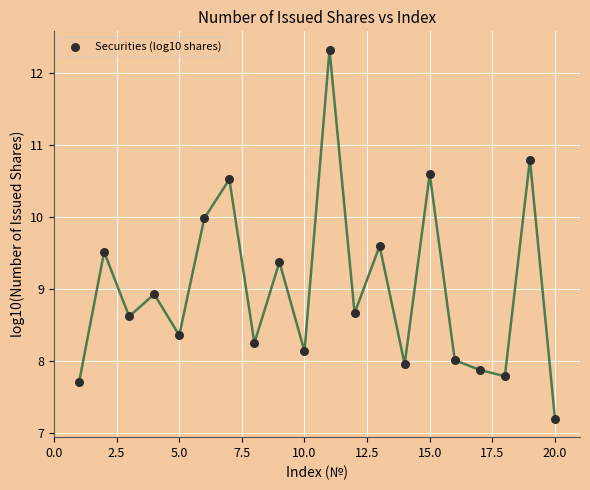

What is the range of Y values (max minus min)?

5.1